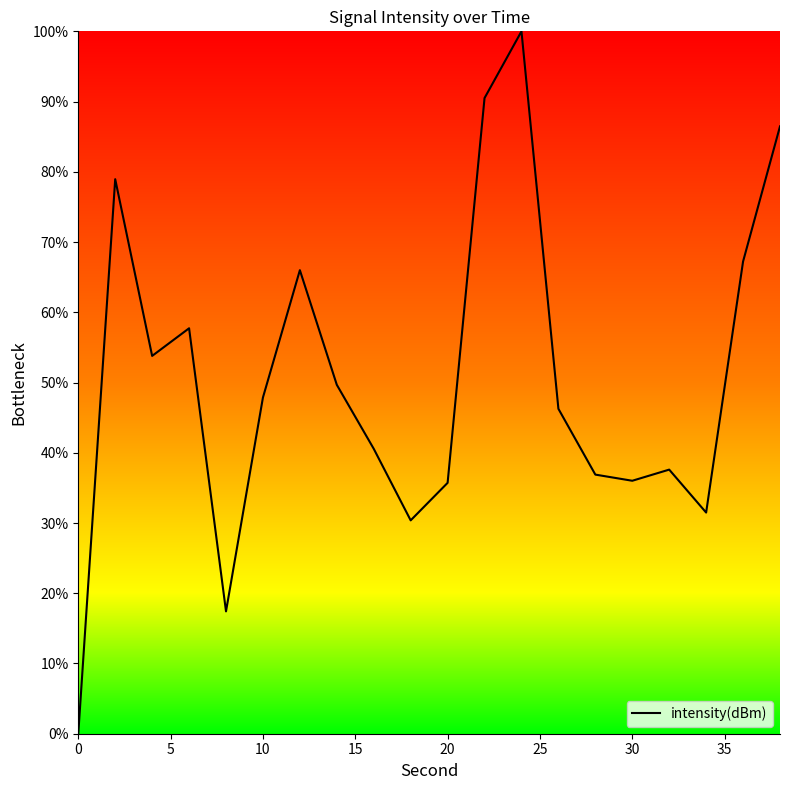

What is the difference between the maximum and minimum values?

100.0